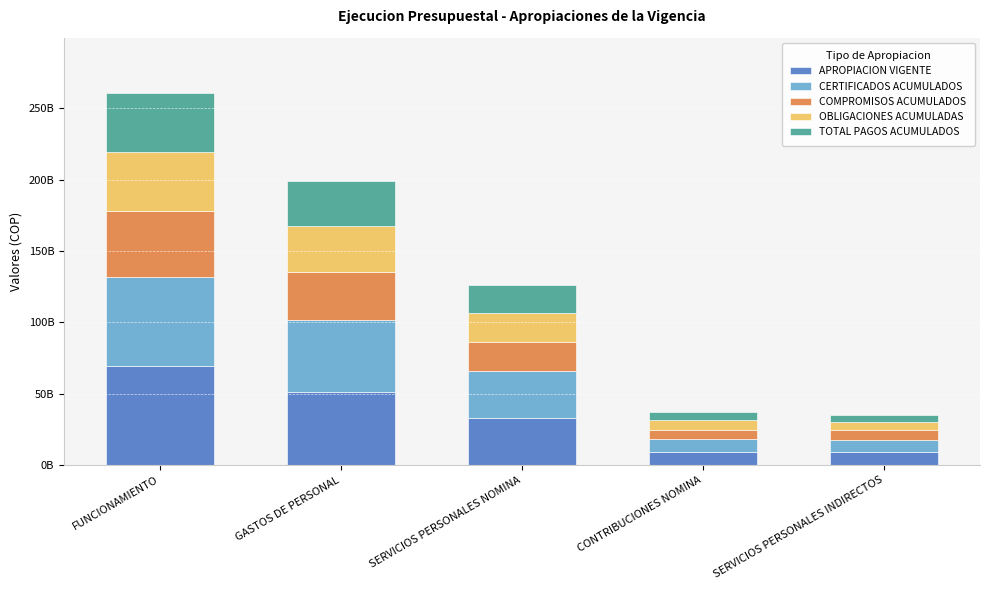

Which series changed the most between FUNCIONAMIENTO and SERVICIOS PERSONALES INDIRECTOS?

APROPIACION VIGENTE